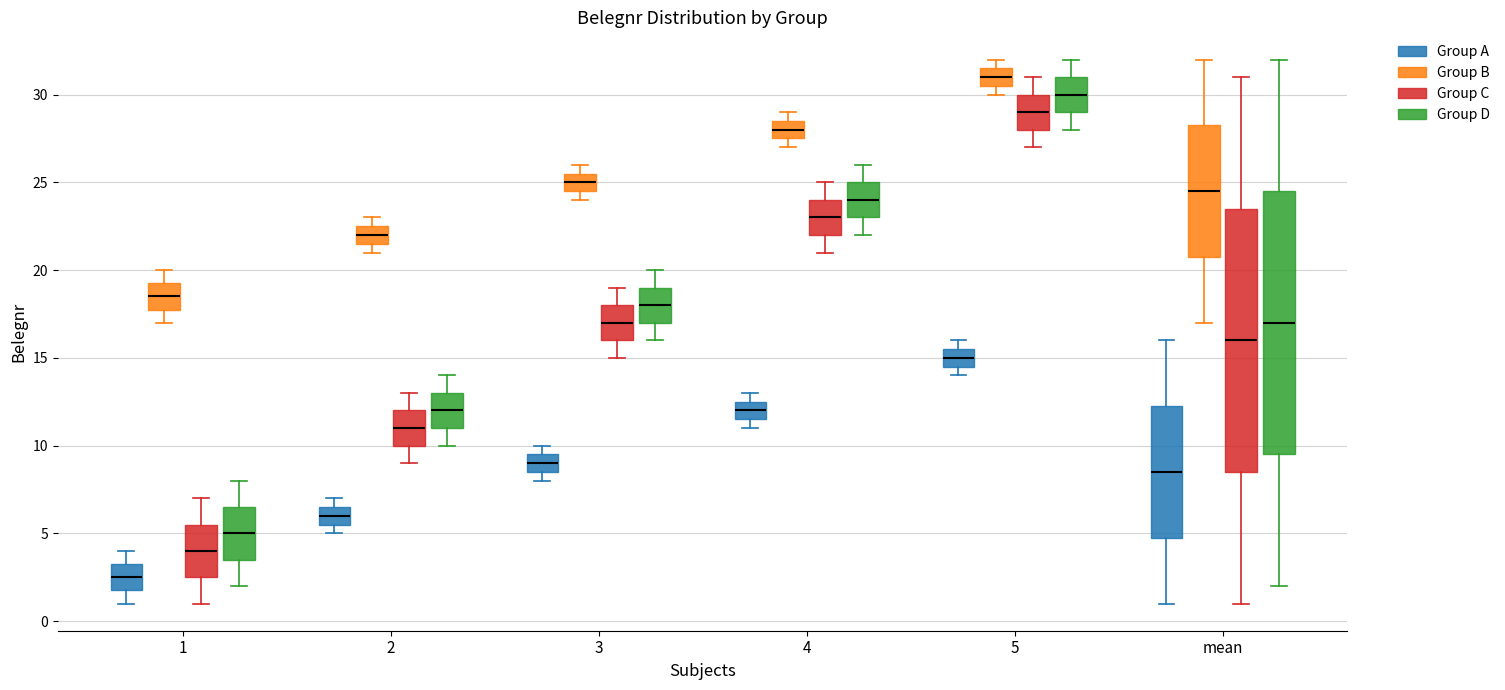

Where is the upper edge of the box for 1 (Group C) on the y-axis? The values are not printed on the chart, so give them approximately, as read against the axis.

5.5